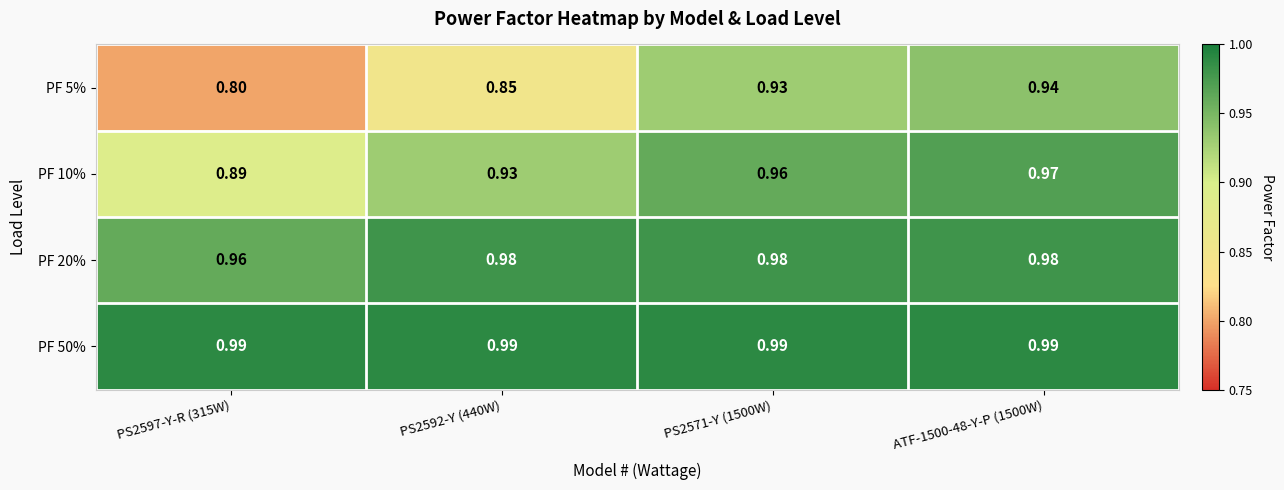

Between PS2597-Y-R (315W) and ATF-1500-48-Y-P (1500W), which series saw the biggest shift?

PF 5%